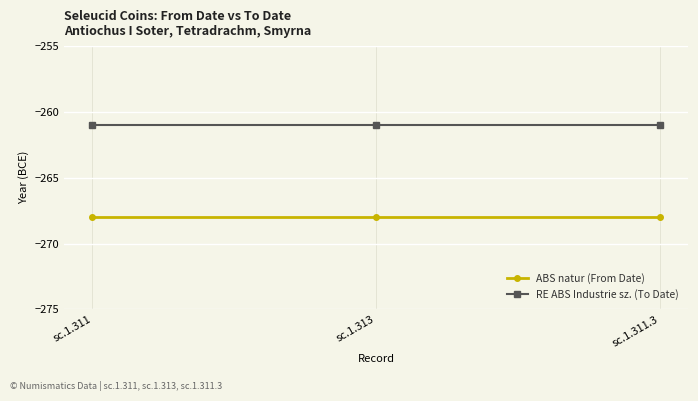

What is the spread (max minus min) of values at sc.1.313?

7